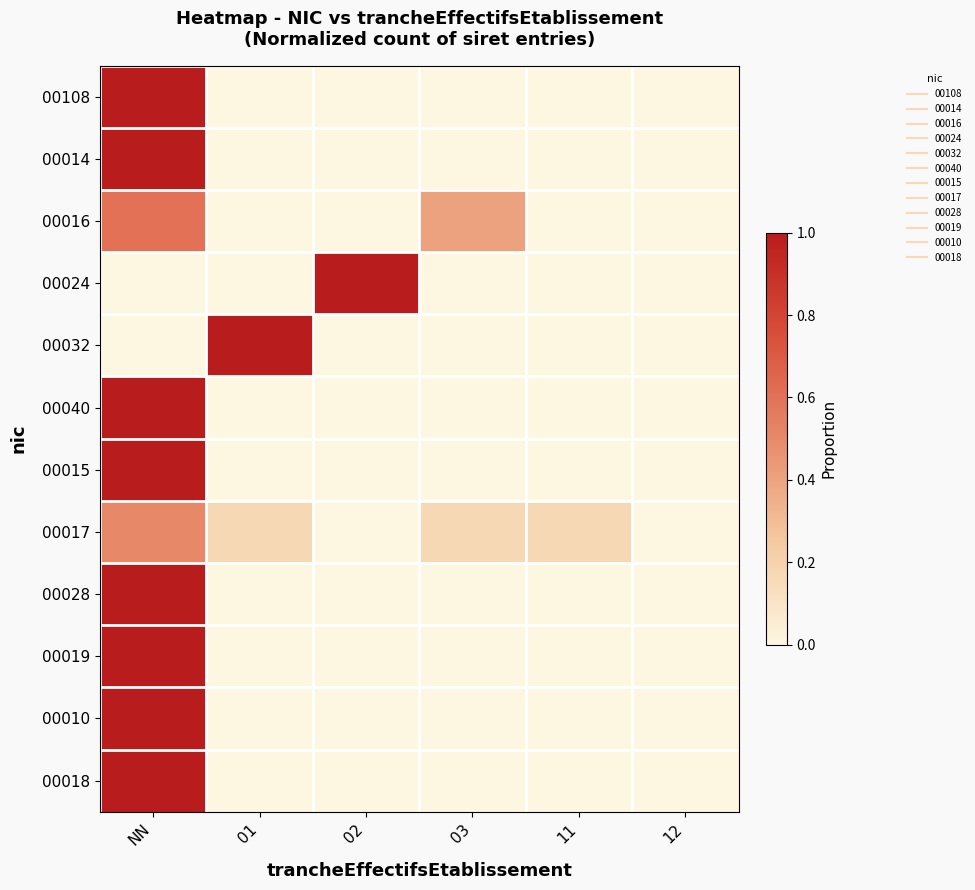

What is the difference between the highest and lowest values at 02?

1.0